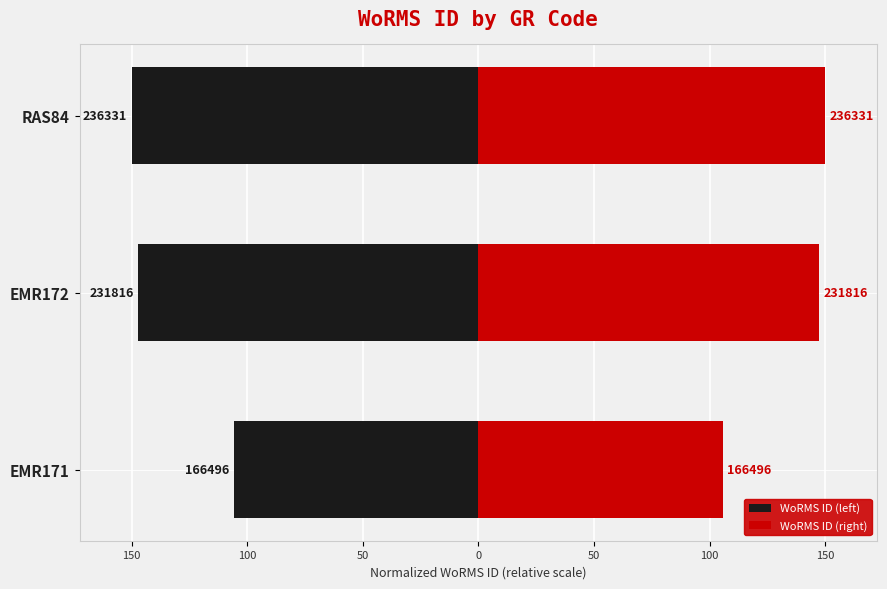

The value of WoRMS ID (left) at EMR171 is -30.7. True or false?

False